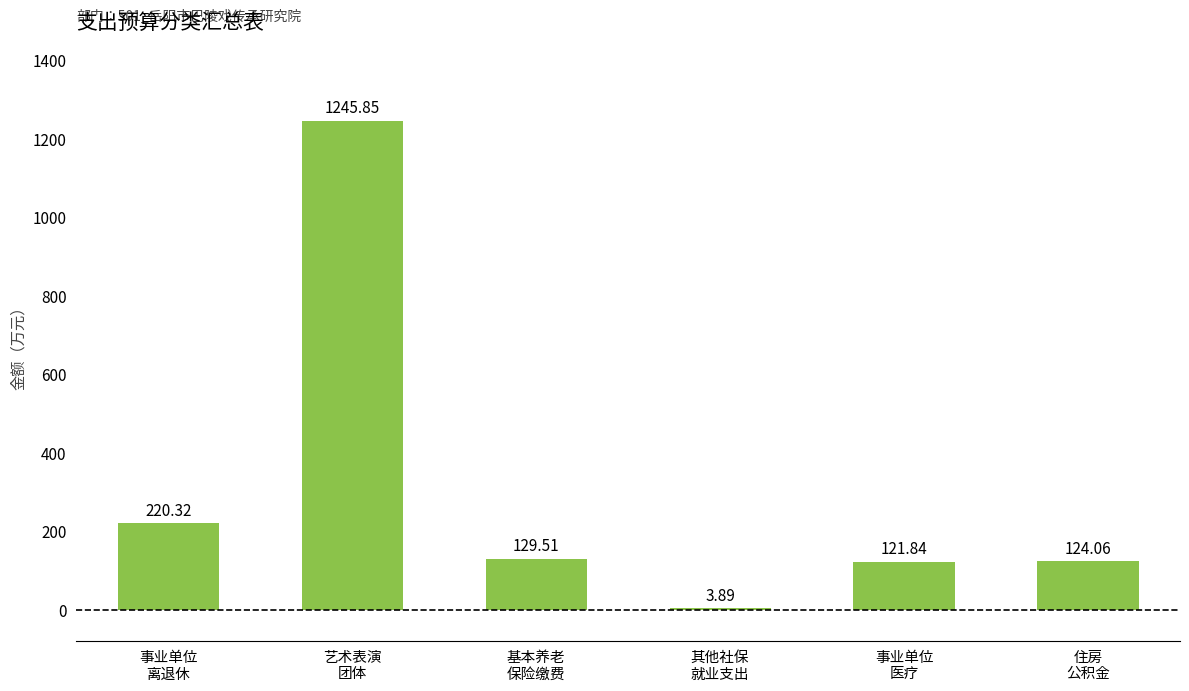

The value at 事业单位
离退休 is 220.3. True or false?

True